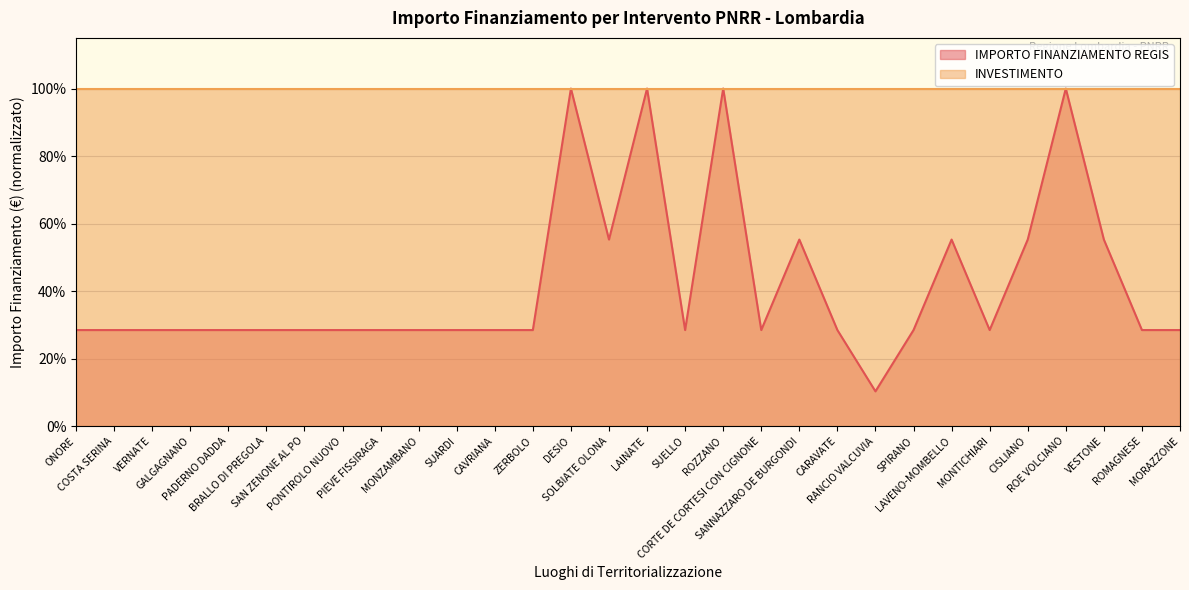

How many values are between 0 and 1?

30